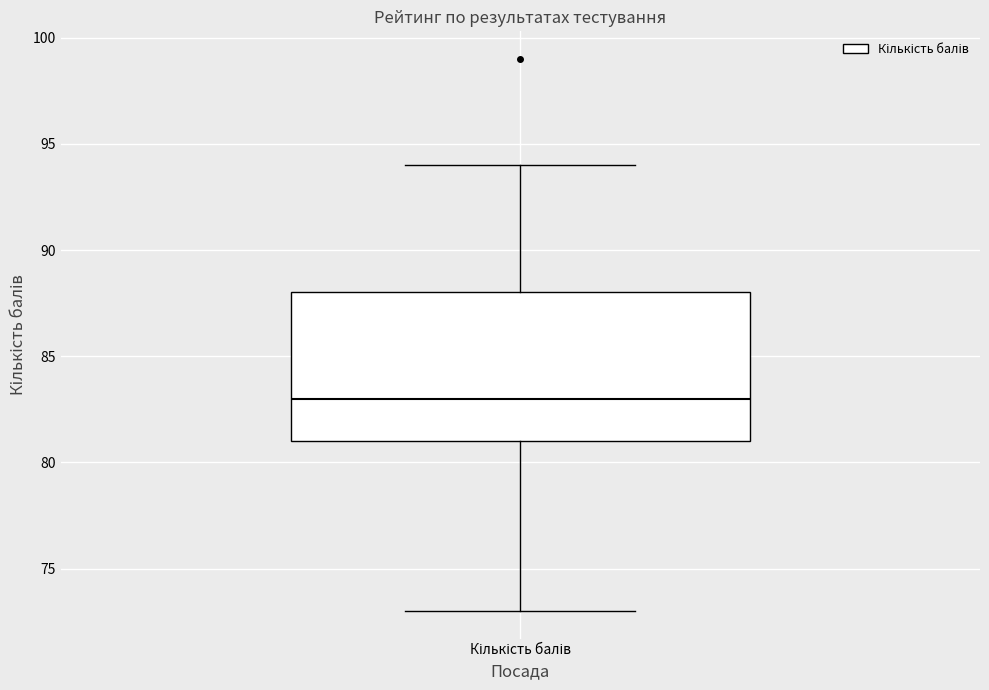

Where does the median line of the box for Кількість балів sit on the y-axis? The values are not printed on the chart, so give them approximately, as read against the axis.

83